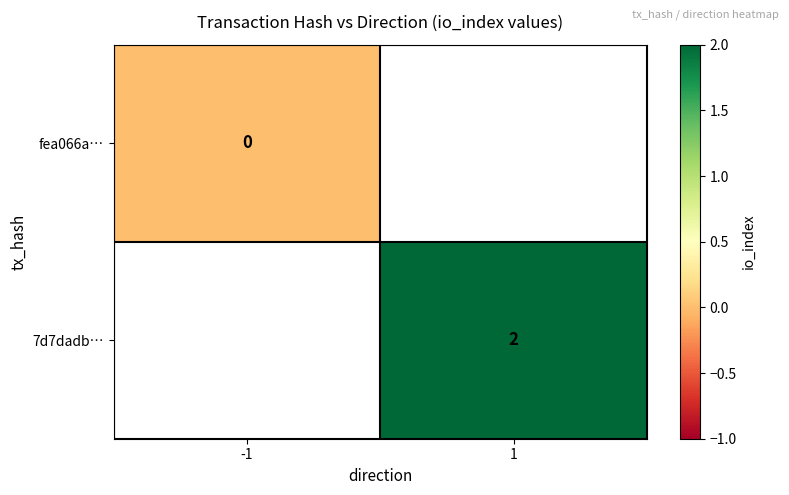

The 7d7dadb… series shows 3 at 1. True or false?

False